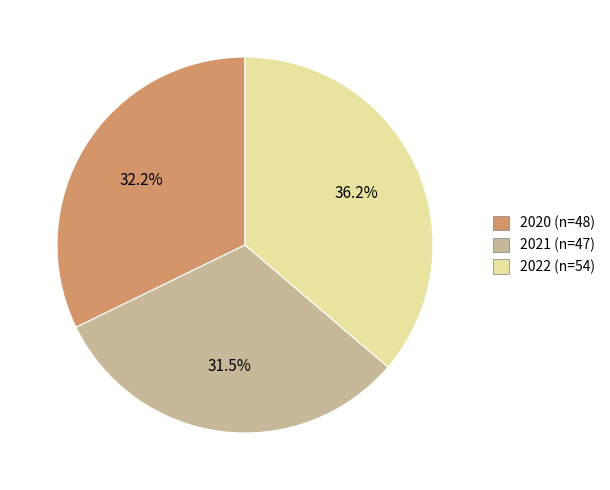

How many segments does this pie chart have?

3